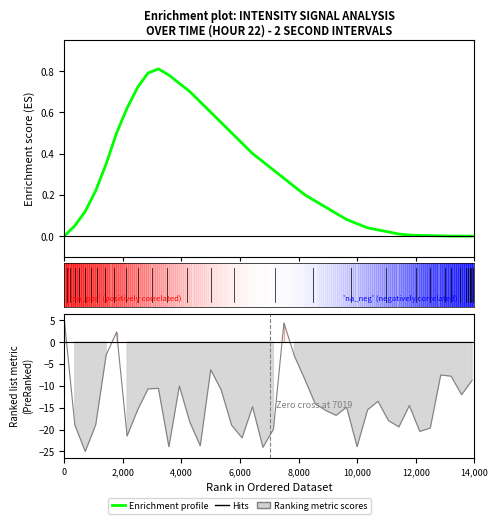

How many lines are shown in the chart?

1